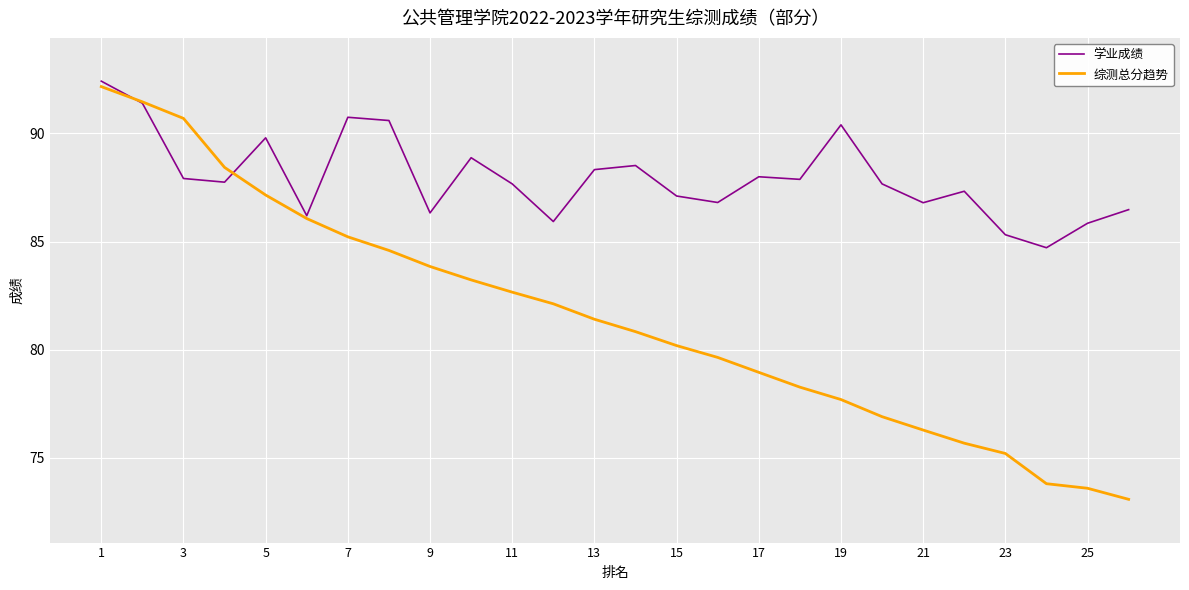

True or false: 学业成绩 and 综测总分趋势 cross at least once.

True